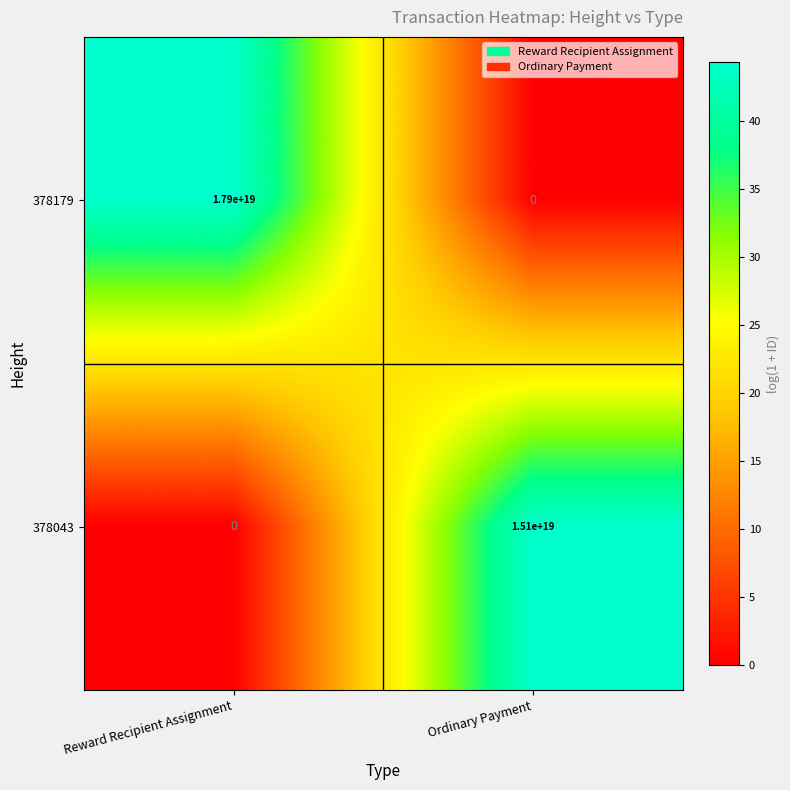

Where is 378179 nearest to the value 8950000000000000000?

Reward Recipient Assignment